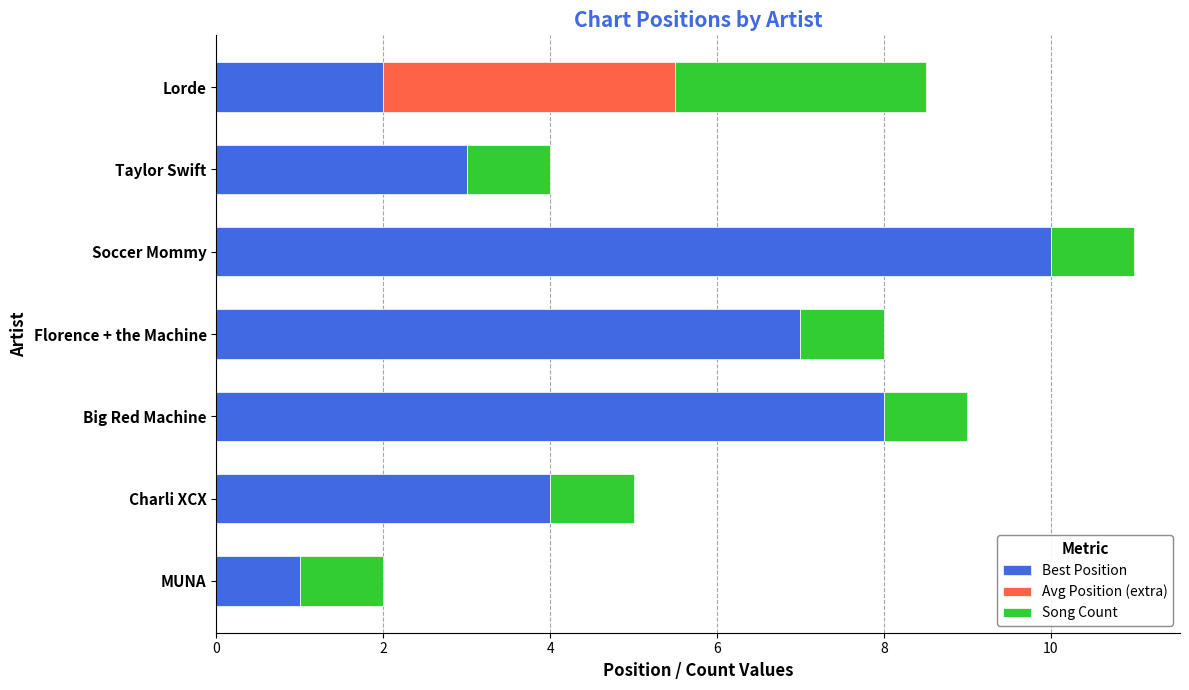

Read the Best Position value at Big Red Machine.

8.0